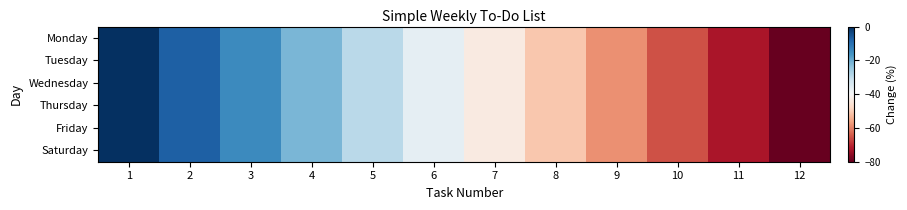

At which category is the sum across all series the highest?

1